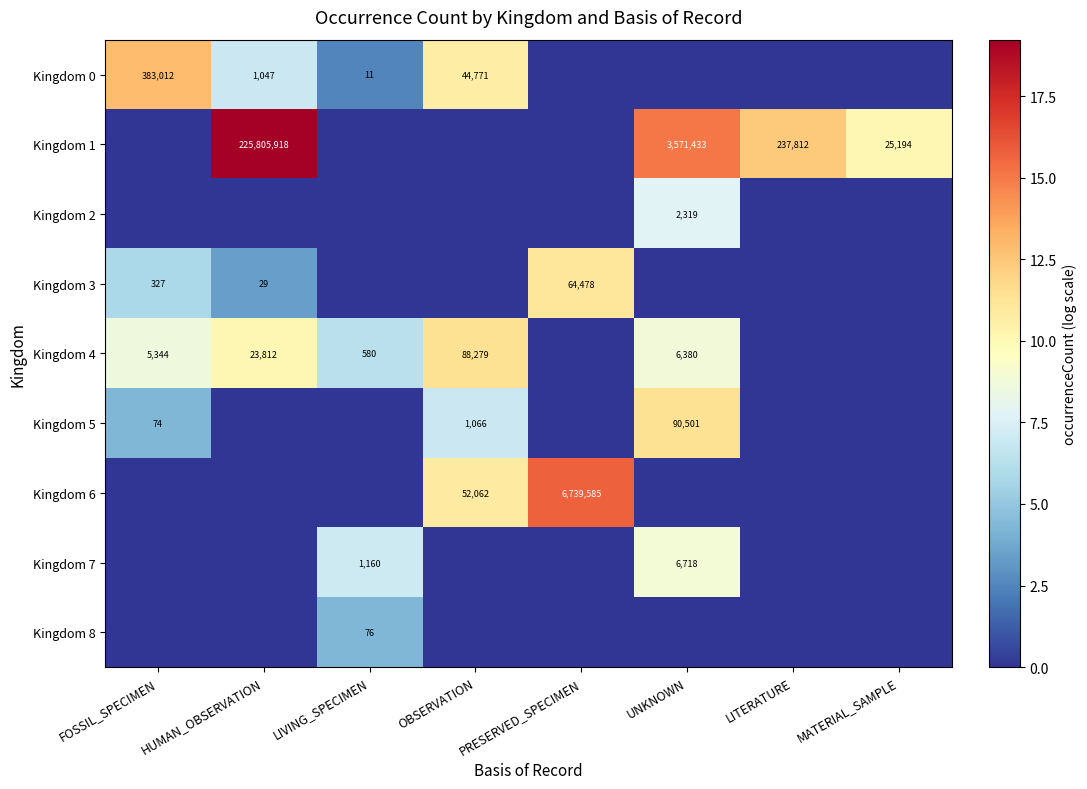

The value of Kingdom 5 at OBSERVATION is 1885. True or false?

False